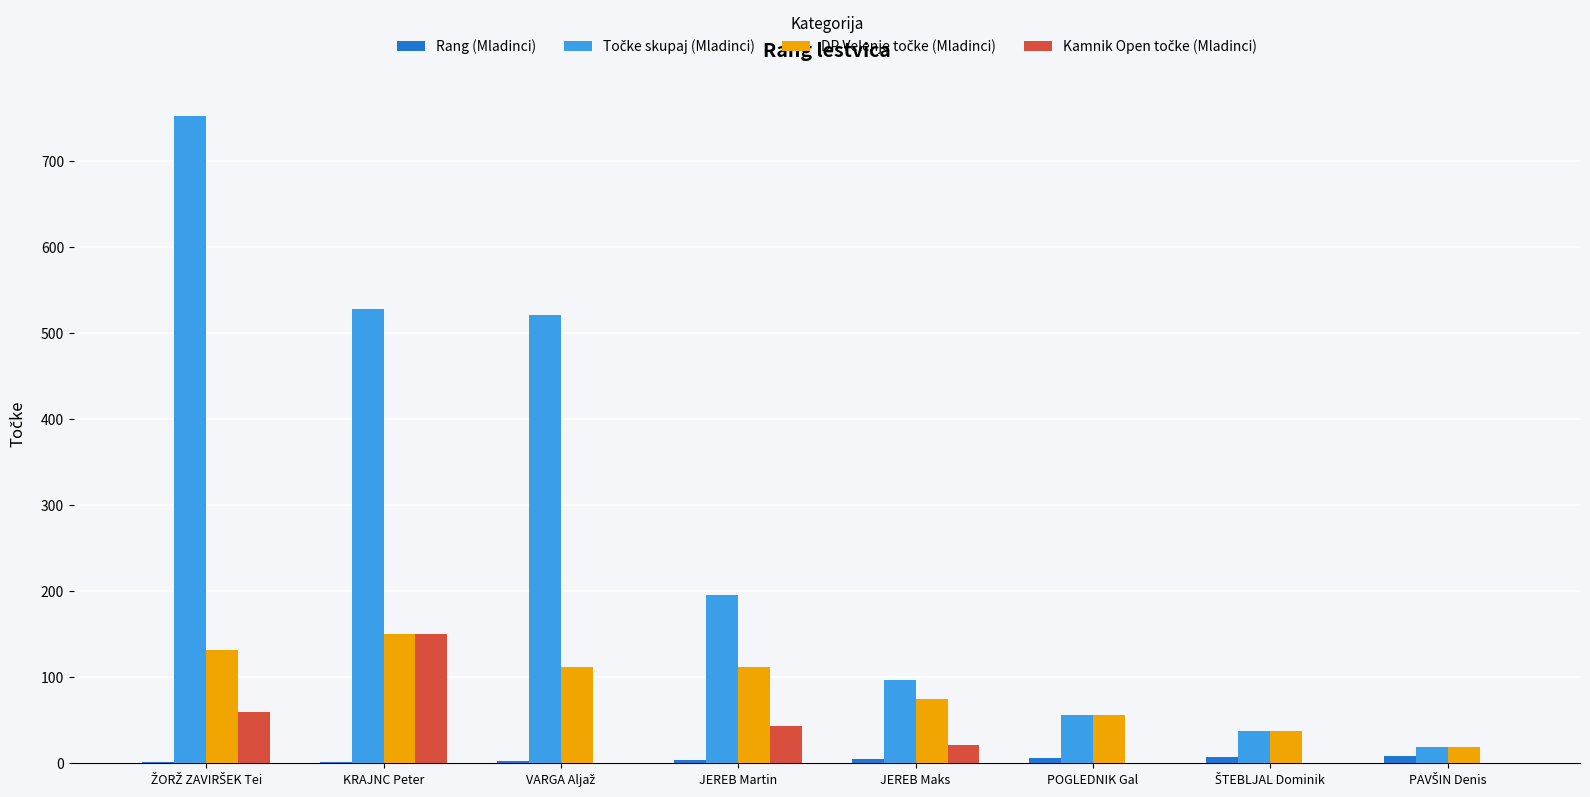

How many distinct data groups are displayed?

4